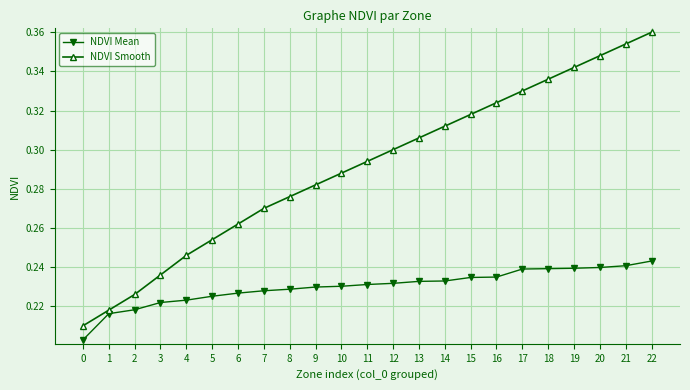

Which label corresponds to the largest value in the chart?

22